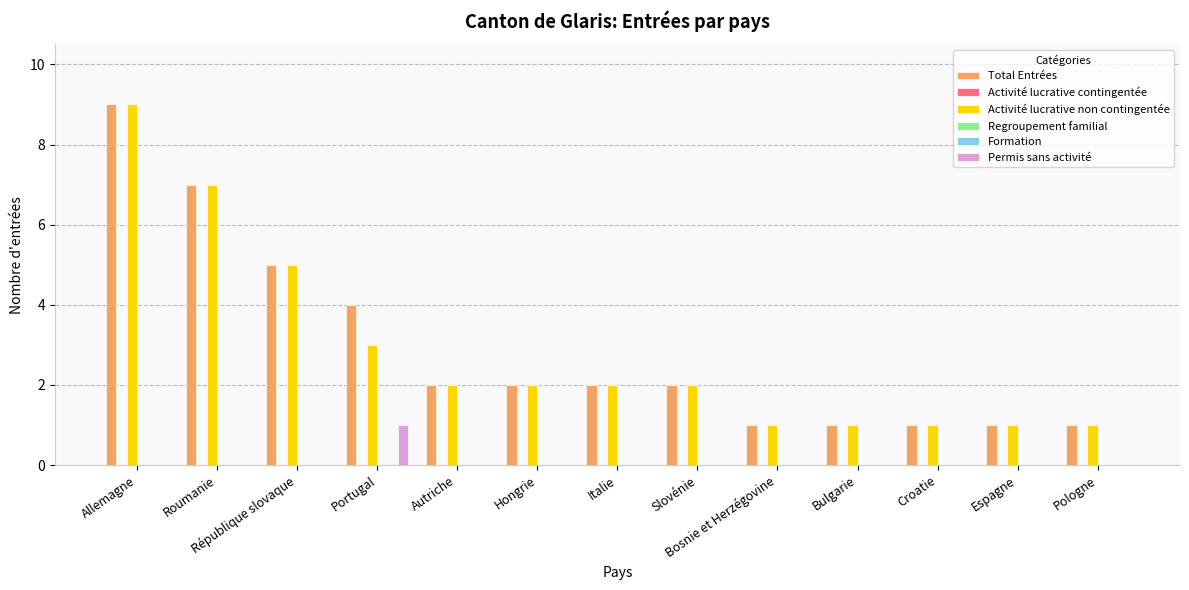

True or false: Total Entrées has a value of 9 at Allemagne.

True